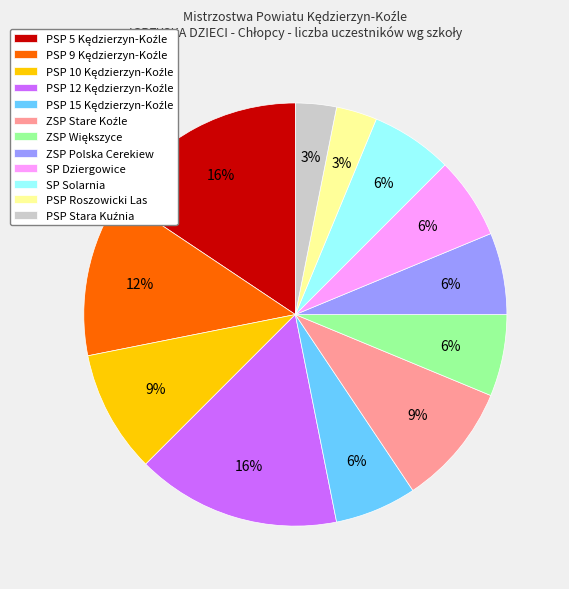

Count the number of slices in the pie.

12